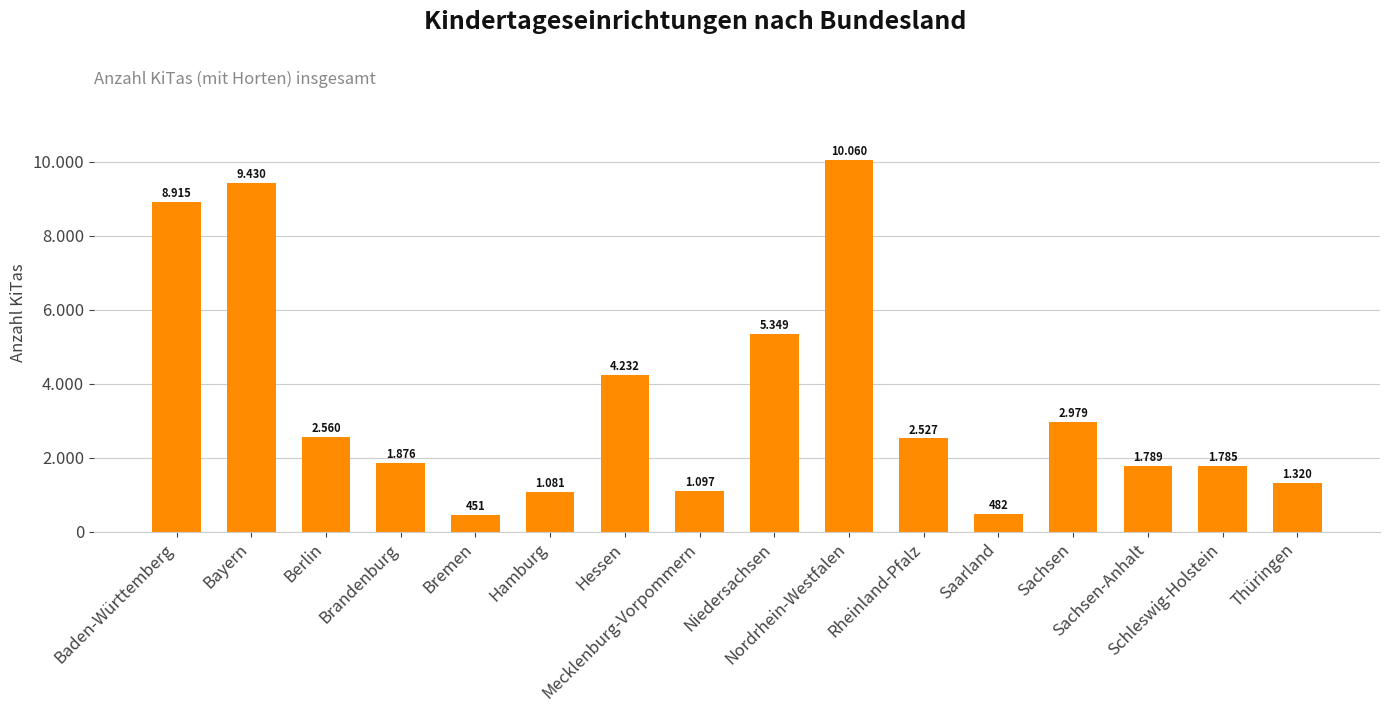

List the labels in order of value, smallest first.

Bremen, Saarland, Hamburg, Mecklenburg-Vorpommern, Thüringen, Schleswig-Holstein, Sachsen-Anhalt, Brandenburg, Rheinland-Pfalz, Berlin, Sachsen, Hessen, Niedersachsen, Baden-Württemberg, Bayern, Nordrhein-Westfalen